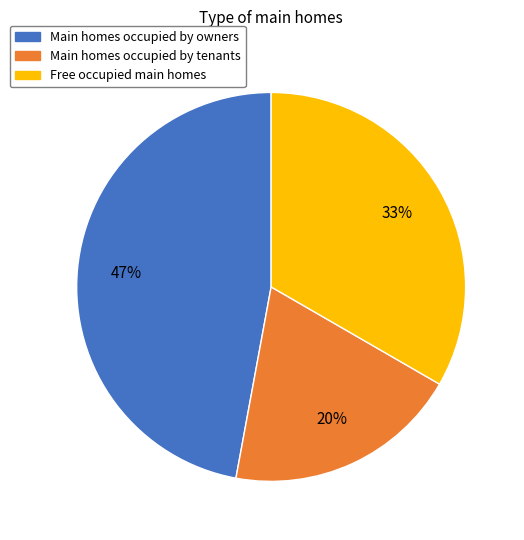

Is there any slice that represents more than half of the pie?

No